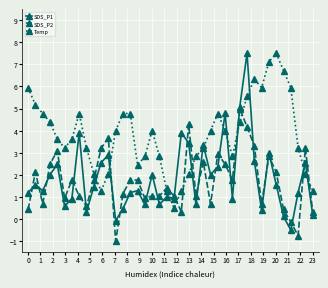

Reading left to right, transcribe all the data shown in this chart.

SDS_P1: 1.2	1.6	1.3	2.0	2.5	0.6	0.9	3.9	0.3	1.5	2.6	2.9	-0.1	0.5	1.2	1.3	0.7	2.0	0.7	1.0	0.9	3.9	3.4	0.7	3.4	2.0	2.4	4.8	0.9	5.1	7.5	2.6	0.4	3.0	1.6	0.1	-0.5	1.2	2.6	0.2
SDS_P2: 0.4	2.1	0.7	2.5	3.1	0.9	1.8	1.0	0.6	1.8	3.2	3.7	-1.0	1.2	1.8	1.8	0.9	1.0	1.0	1.4	1.0	0.3	4.3	1.0	2.6	0.7	3.0	2.5	1.8	5.0	4.2	3.3	0.7	2.8	2.1	0.4	-0.1	-0.7	3.2	0.3
Temp: 5.9	5.2	4.8	4.4	3.6	3.2	3.6	4.8	3.2	2.1	1.3	2.1	4.0	4.8	4.8	2.4	2.8	4.0	2.8	1.3	0.5	1.3	2.1	2.8	3.2	4.0	4.8	4.0	2.8	4.4	5.6	6.3	5.9	7.1	7.5	6.7	5.9	3.2	2.1	1.3